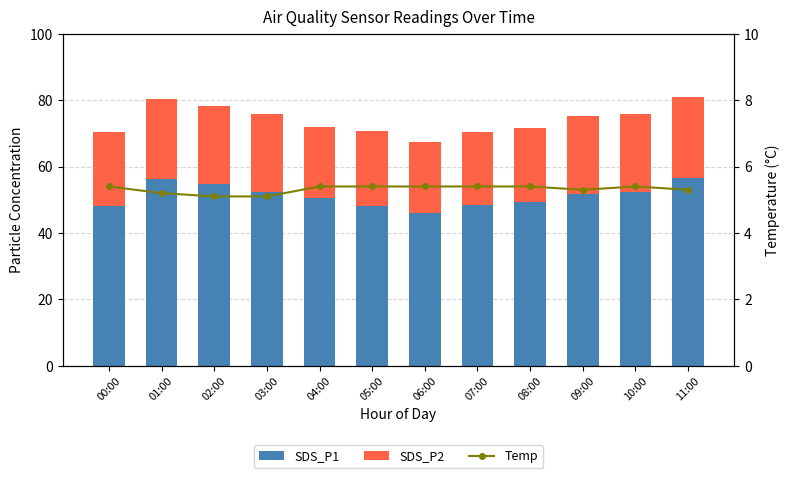

List the series in order of their overall mean, highest first.

SDS_P1, SDS_P2, Temp